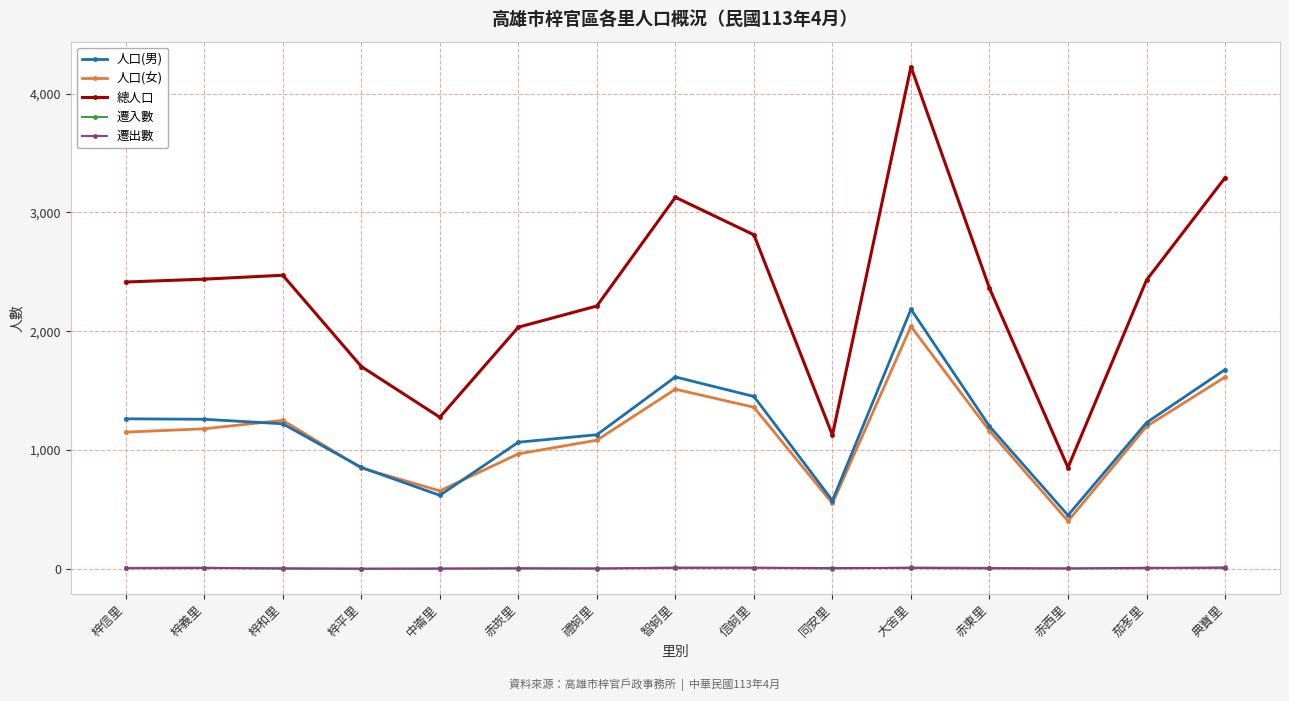

What are all the series names shown in the legend?

人口(男), 人口(女), 總人口, 遷入數, 遷出數